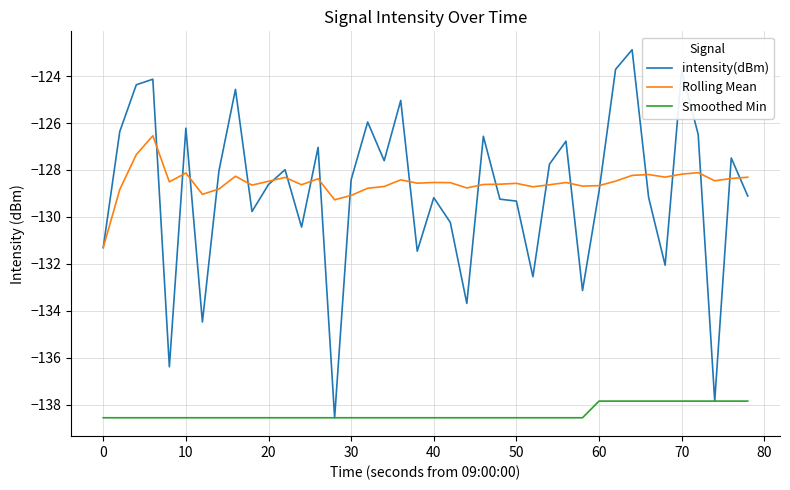

How many categories are shown in the chart?

40